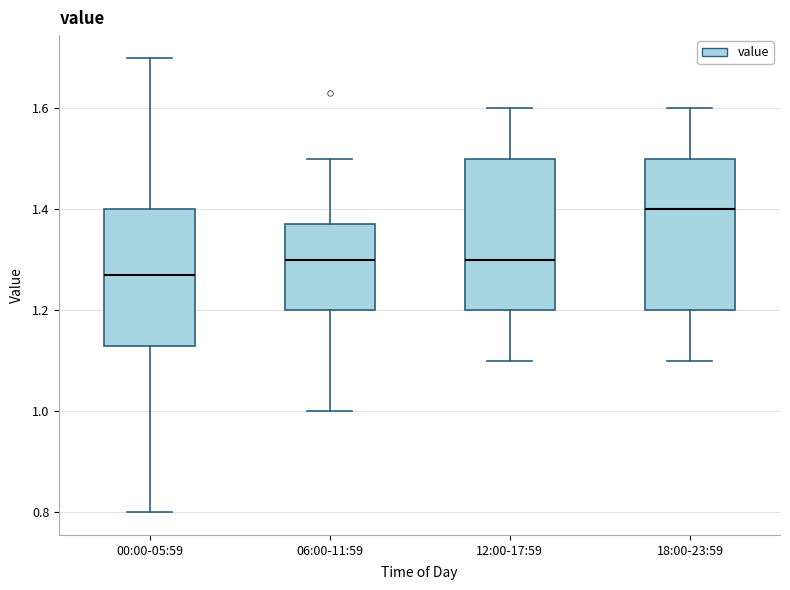

Which box's median line is the lowest?

00:00-05:59